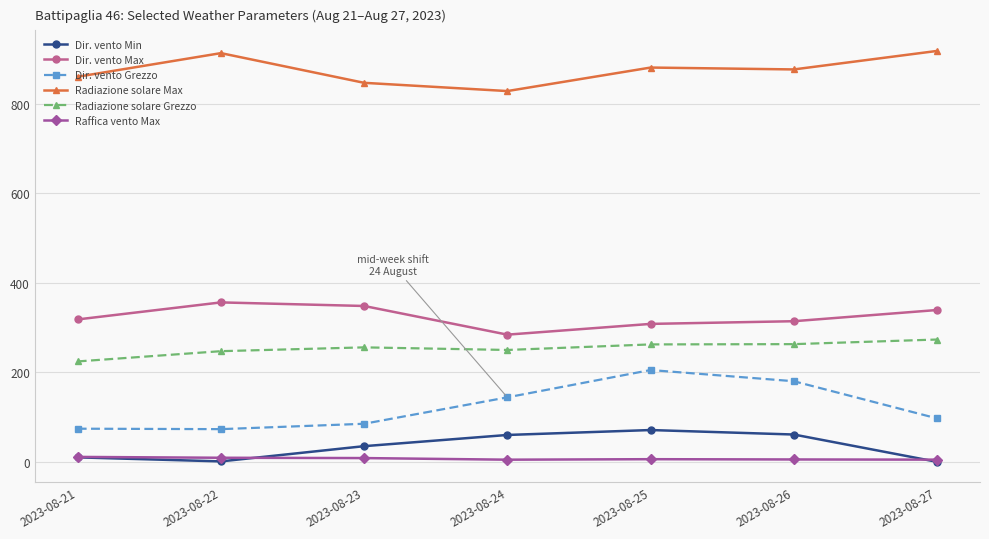

How many categories are shown in the chart?

7